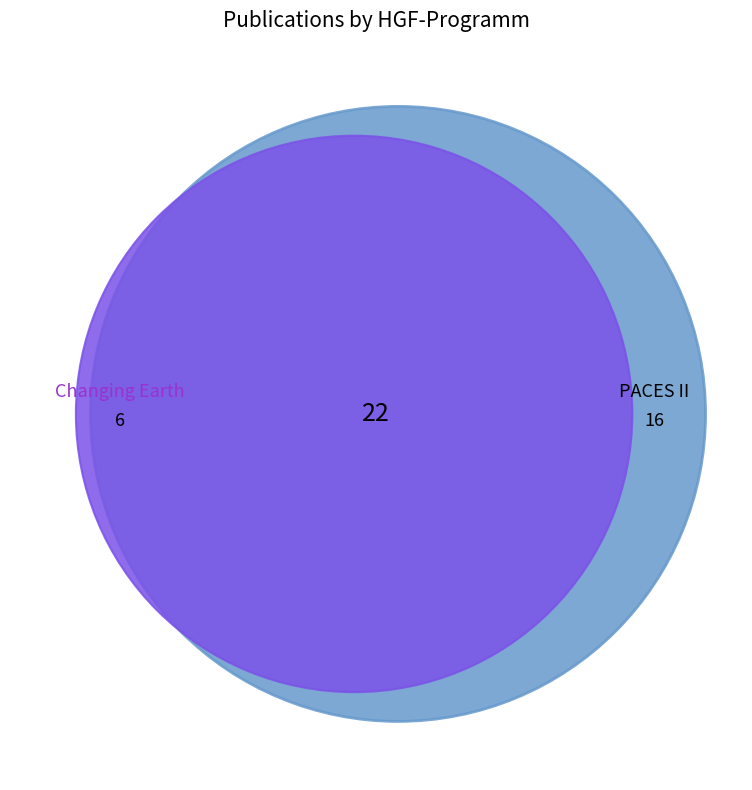

To the nearest percent, what is the average slice percentage?

50%